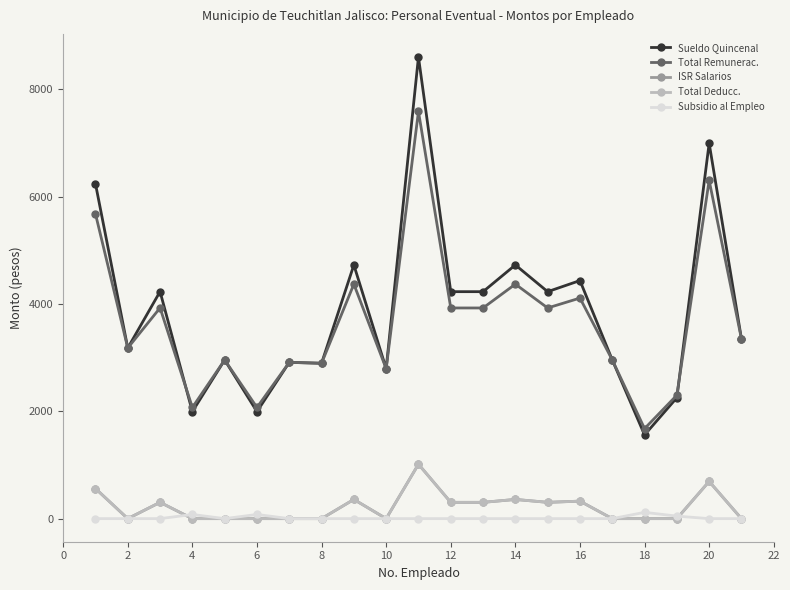

Does the chart have visible grid lines?

No